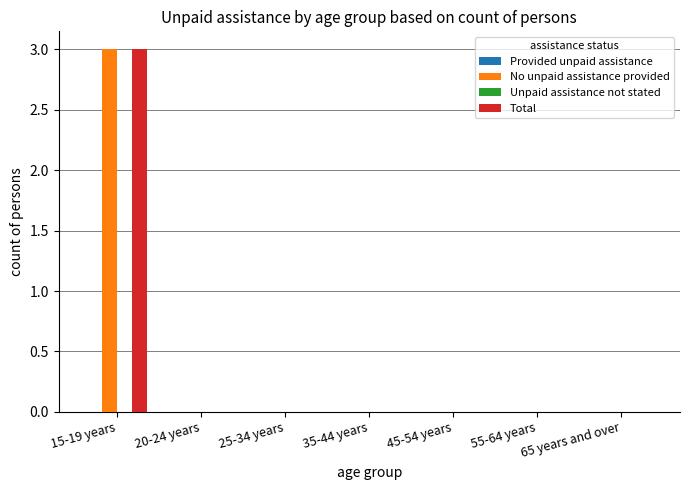

What is the sum of the Total values at 15-19 years and 20-24 years?

3